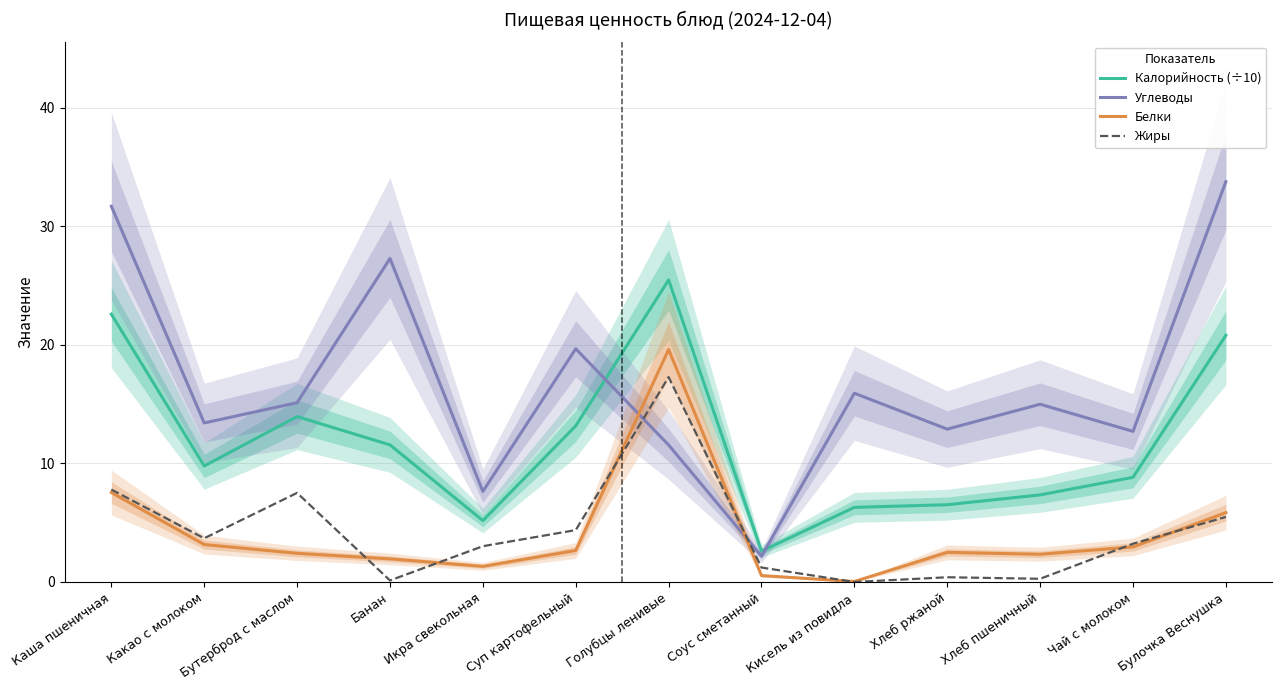

What is the difference between the Калорийность (÷10) values at Какао с молоком and Чай с молоком?

1.0